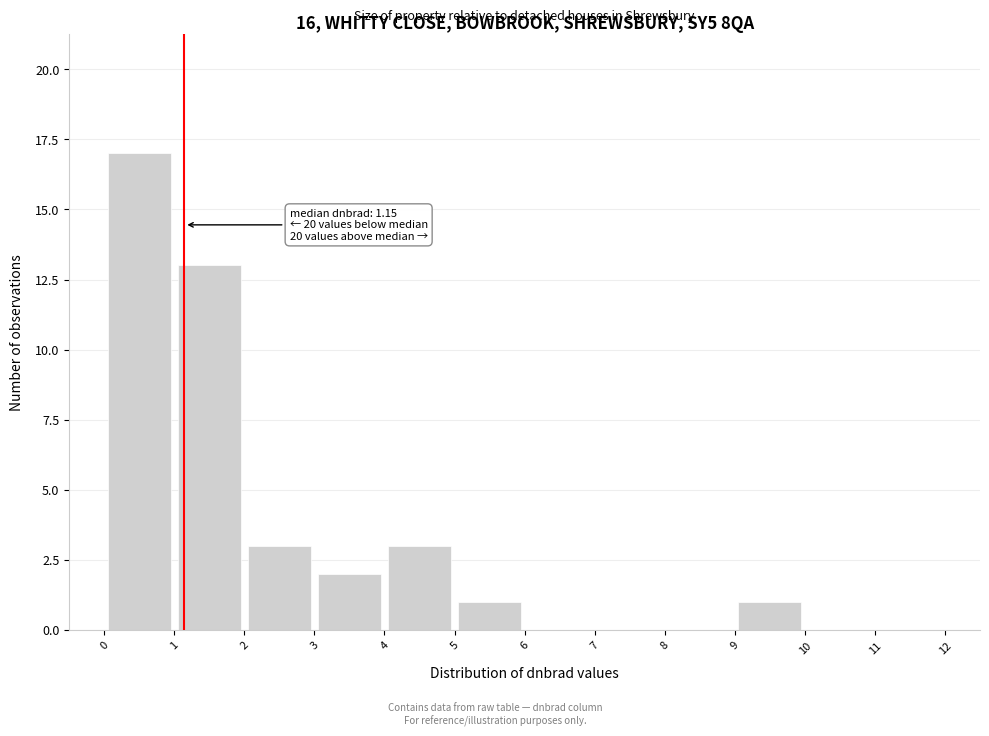

Over which range of the x-axis is the bar tallest?

0 to 1